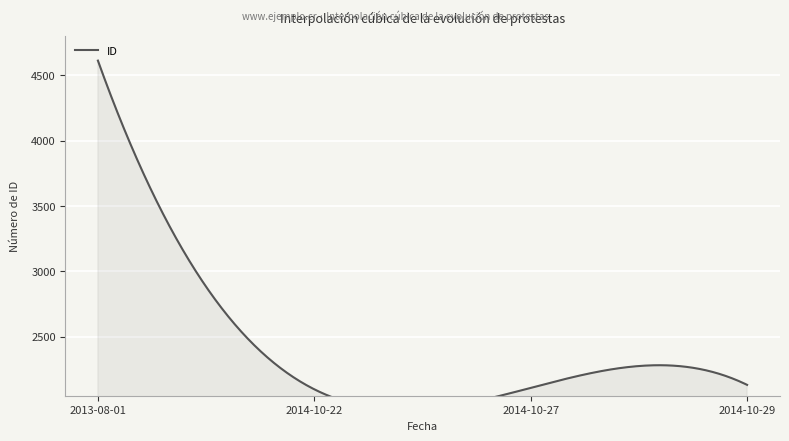

What is the minimum value shown in the chart?

2099